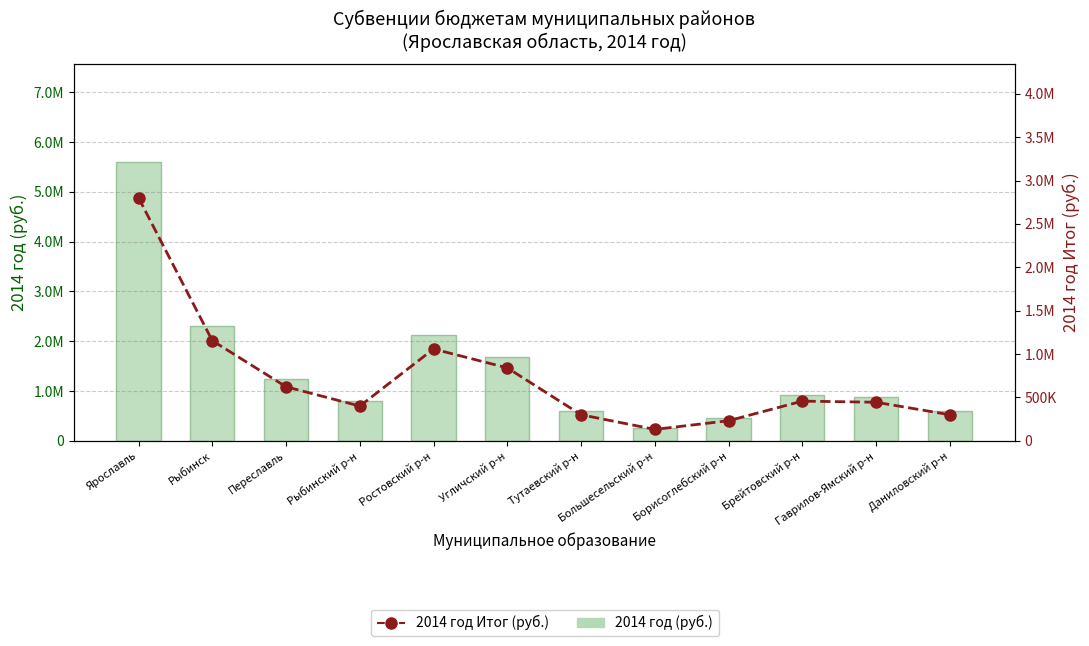

What is the label of the 2nd bar from the left?

Рыбинск